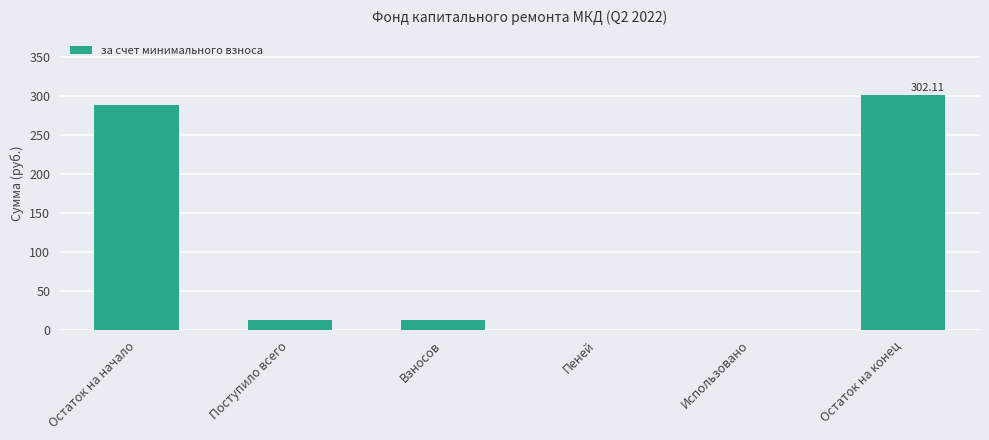

What is the greatest value displayed?

302.1